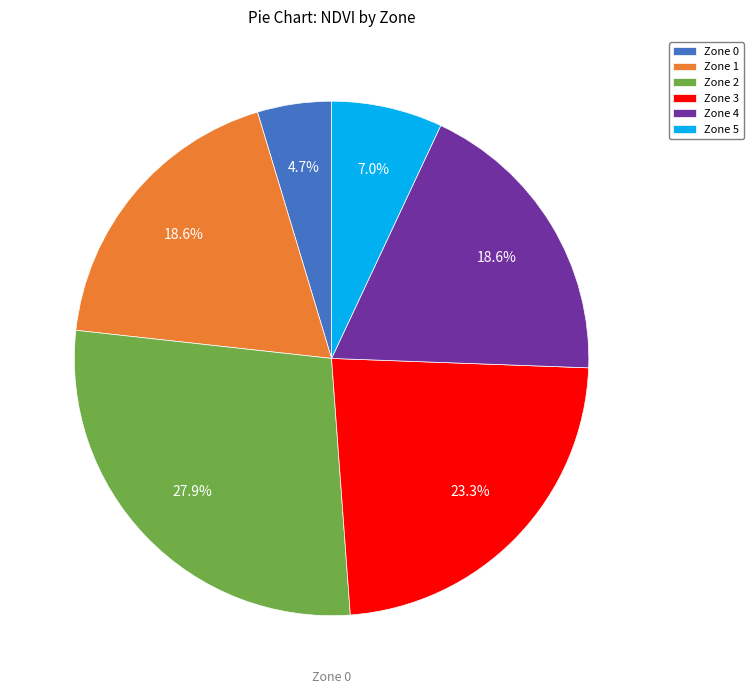

Between Zone 5 and Zone 4, which is larger?

Zone 4